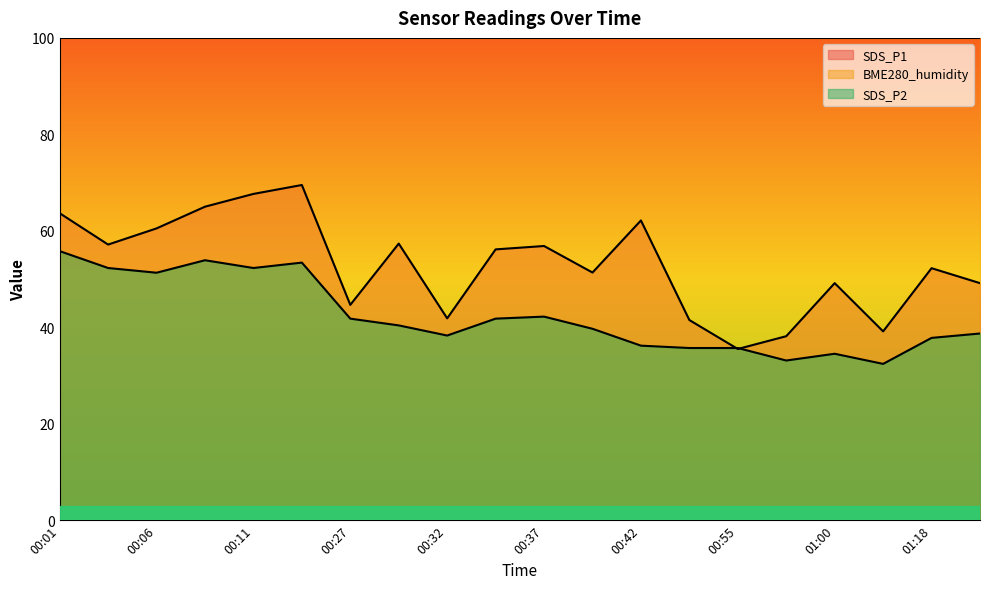

What is the label of the 18th point from the right?

00:06